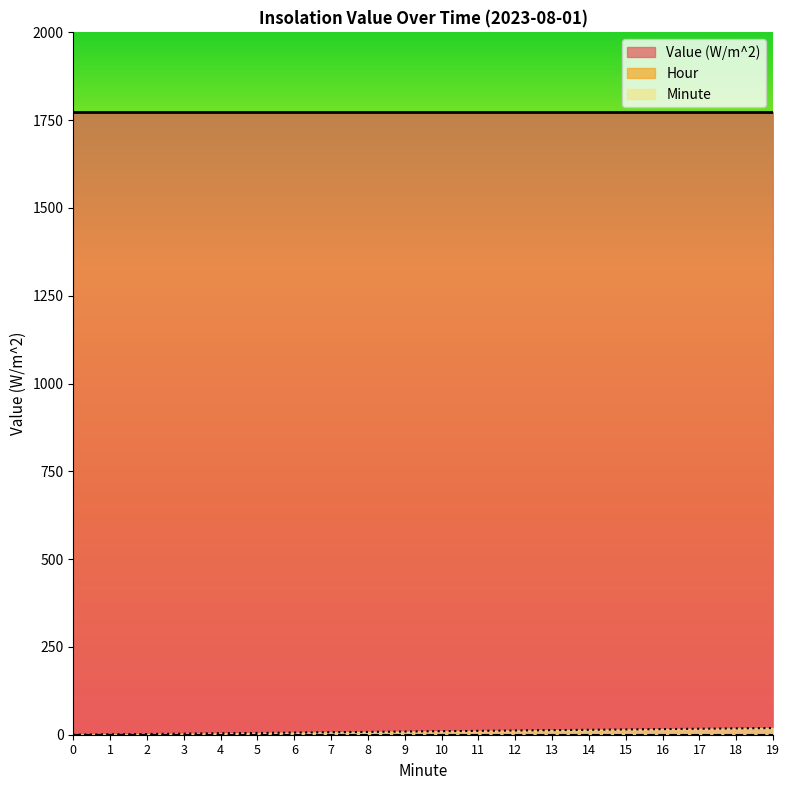

Which has a higher value, 1 or 10?

1